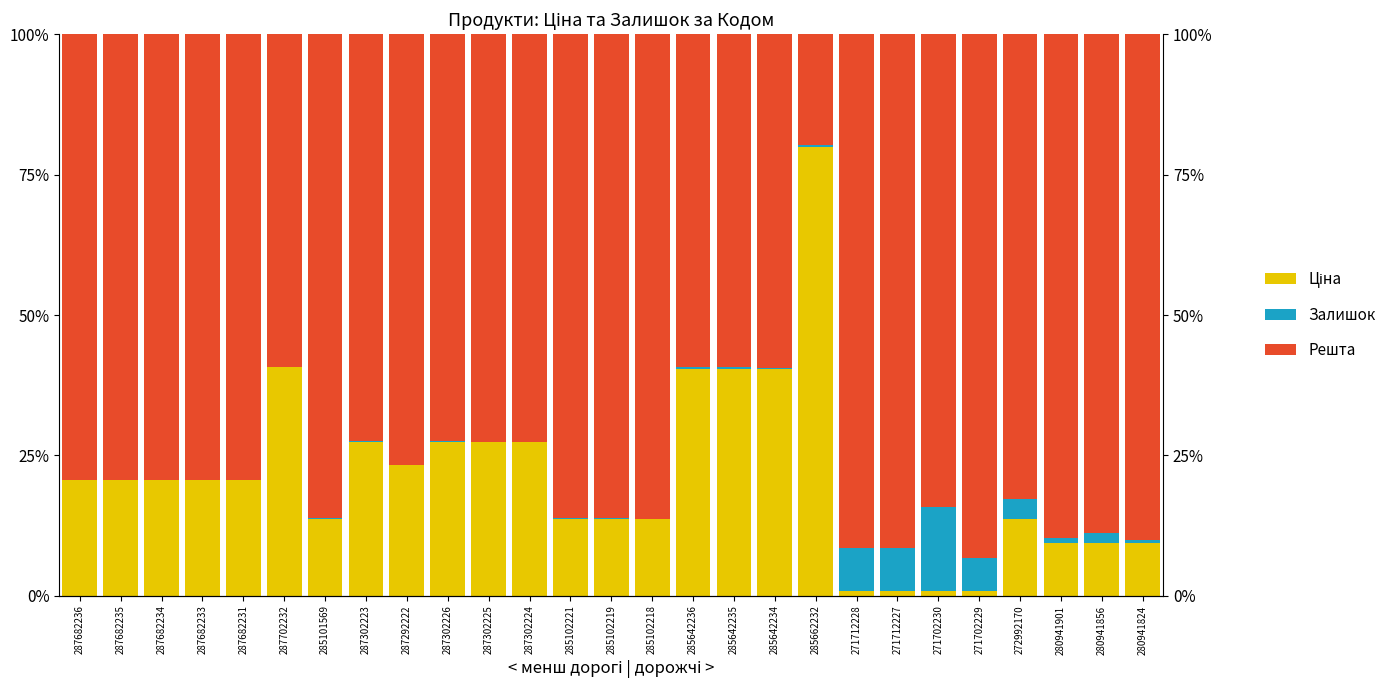

Is the value of Ціна at 280941856 greater than the value of Залишок at 287302223?

Yes